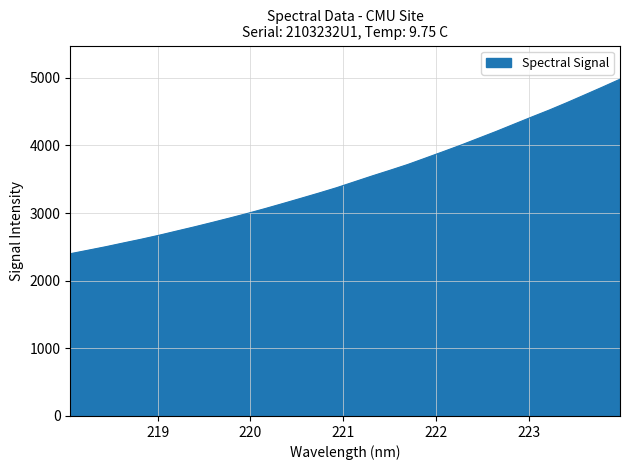

What is the smallest value displayed?

2399.0